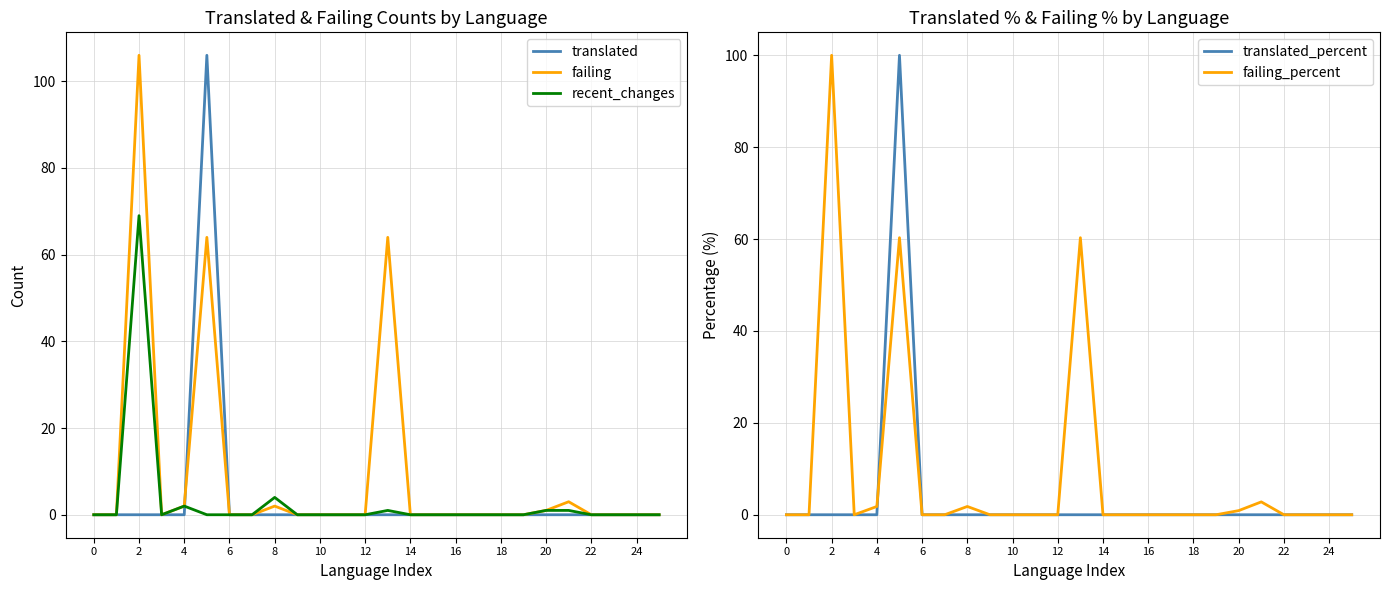

Reading left to right, transcribe all the data shown in this chart.

translated: 0.0	0.0	0.0	0.0	0.0	106.0	0.0	0.0	0.0	0.0	0.0	0.0	0.0	0.0	0.0	0.0	0.0	0.0	0.0	0.0	0.0	0.0	0.0	0.0	0.0	0.0
failing: 0.0	0.0	106.0	0.0	2.0	64.0	0.0	0.0	2.0	0.0	0.0	0.0	0.0	64.0	0.0	0.0	0.0	0.0	0.0	0.0	1.0	3.0	0.0	0.0	0.0	0.0
recent_changes: 0.0	0.0	69.0	0.0	2.0	0.0	0.0	0.0	4.0	0.0	0.0	0.0	0.0	1.0	0.0	0.0	0.0	0.0	0.0	0.0	1.0	1.0	0.0	0.0	0.0	0.0
translated_percent: 0.0	0.0	0.0	0.0	0.0	100.0	0.0	0.0	0.0	0.0	0.0	0.0	0.0	0.0	0.0	0.0	0.0	0.0	0.0	0.0	0.0	0.0	0.0	0.0	0.0	0.0
failing_percent: 0.0	0.0	100.0	0.0	1.8	60.3	0.0	0.0	1.8	0.0	0.0	0.0	0.0	60.3	0.0	0.0	0.0	0.0	0.0	0.0	0.9	2.8	0.0	0.0	0.0	0.0